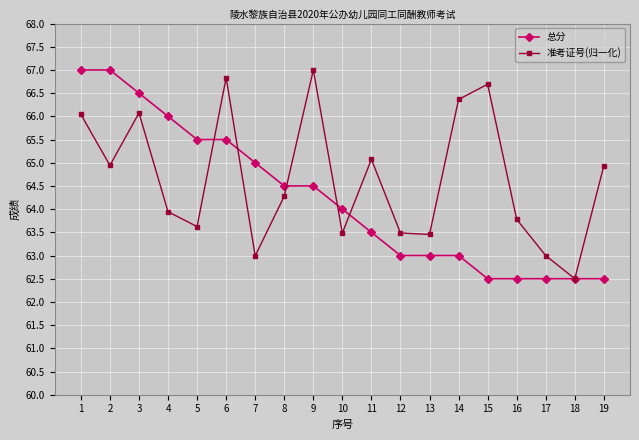

Between 5 and 11, which series saw the biggest shift?

总分